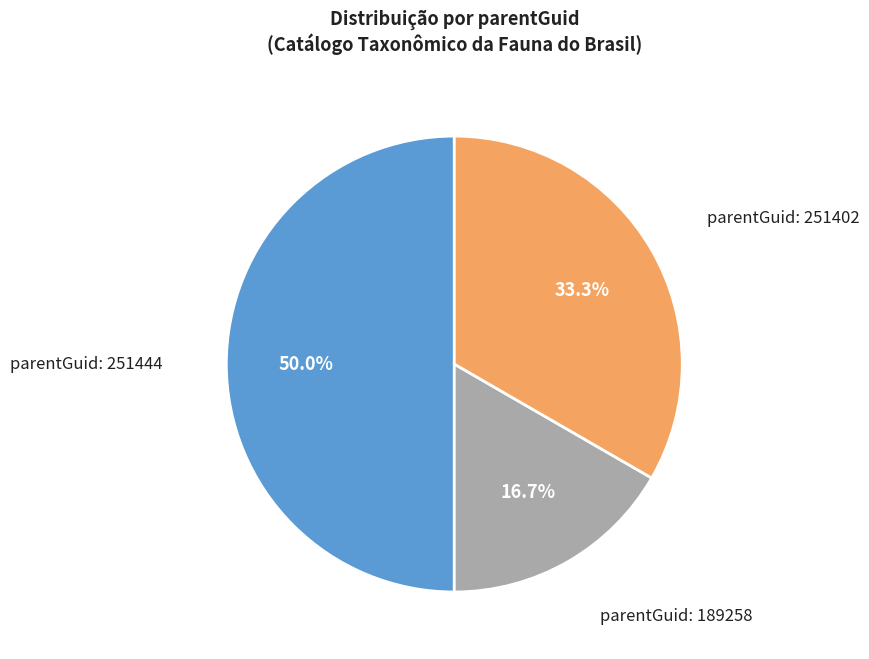

How many segments does this pie chart have?

3